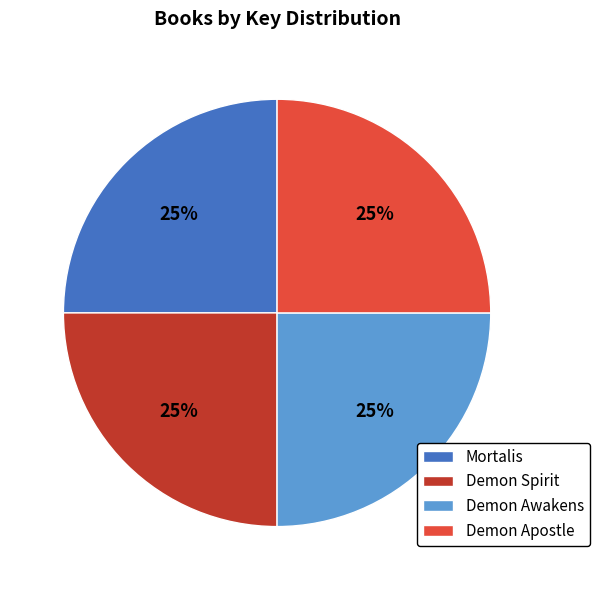

To the nearest percent, what is the combined percentage of Demon Spirit and Mortalis?

50%